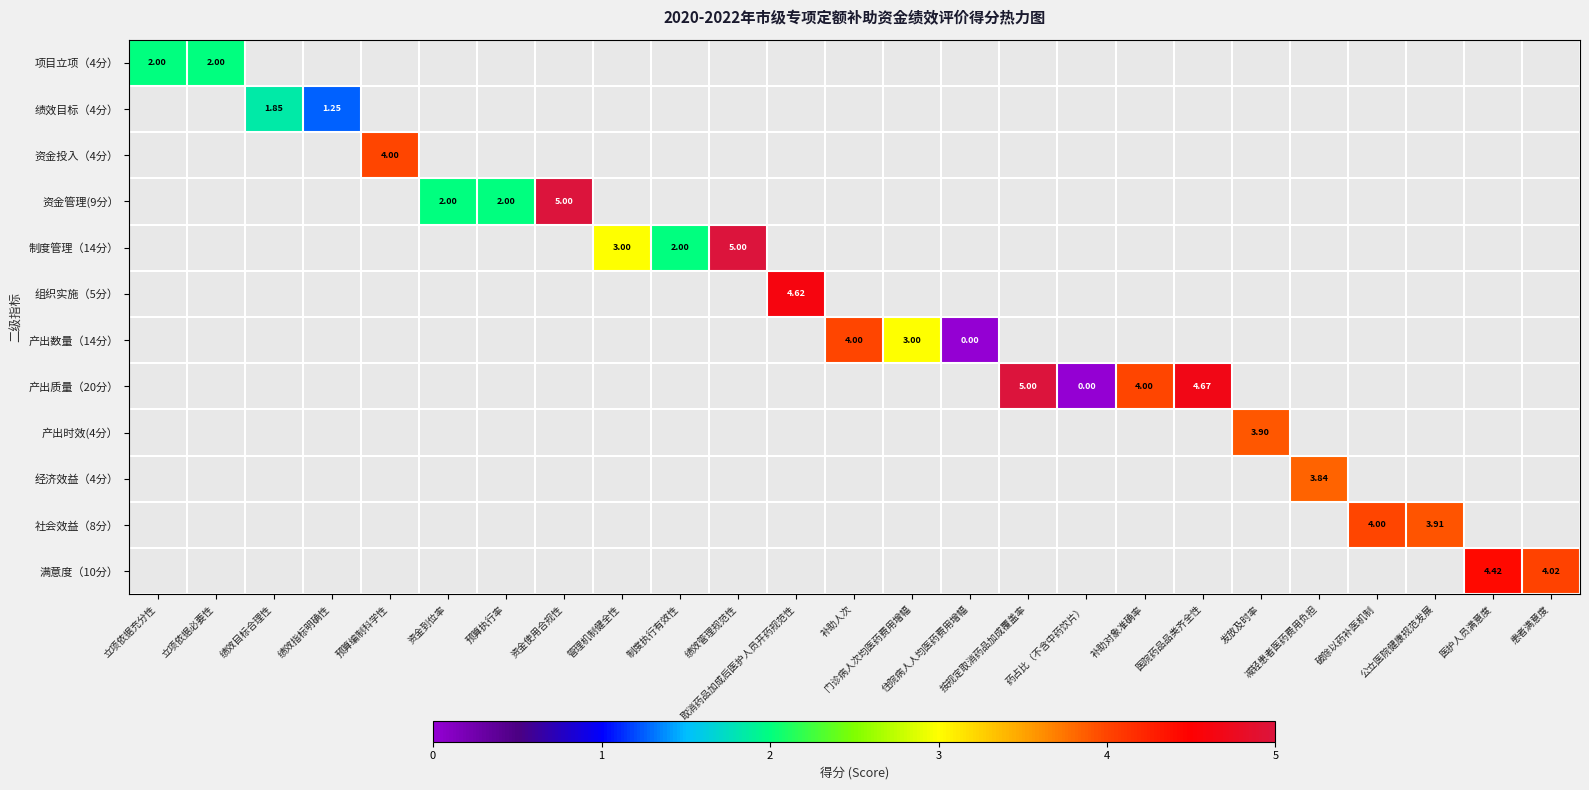

How many data points does each series have?

25